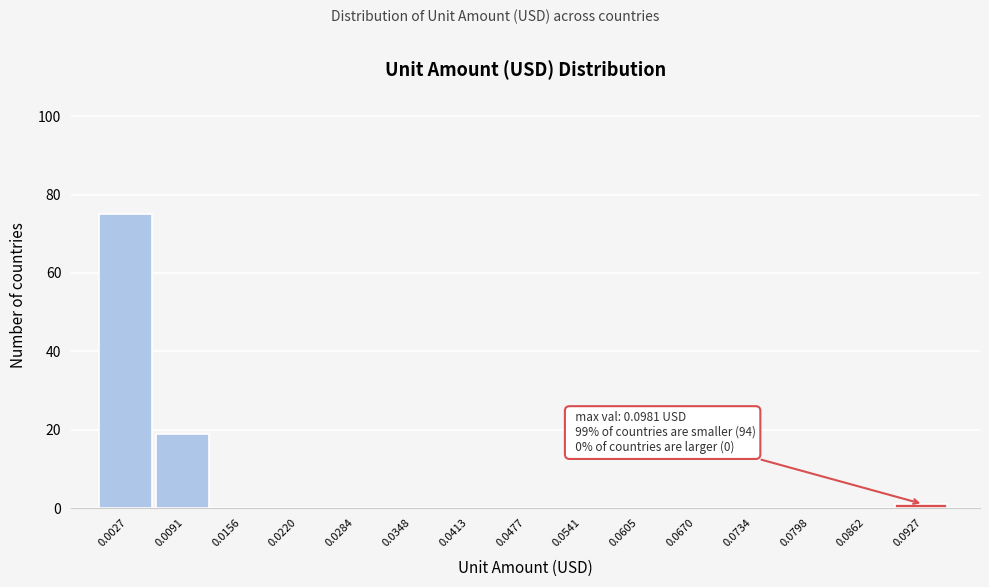

Reading left to right, what are all the values shown in this chart?

0.0027=75	0.0091=19	0.0156=0	0.0220=0	0.0284=0	0.0348=0	0.0413=0	0.0477=0	0.0541=0	0.0605=0	0.0670=0	0.0734=0	0.0798=0	0.0862=0	0.0927=1